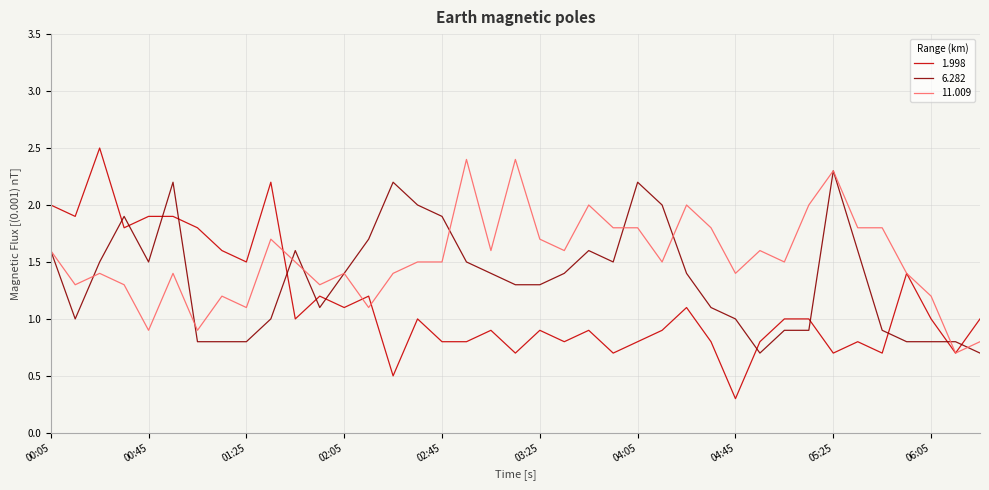

Which series has the largest range (max minus min)?

1.998